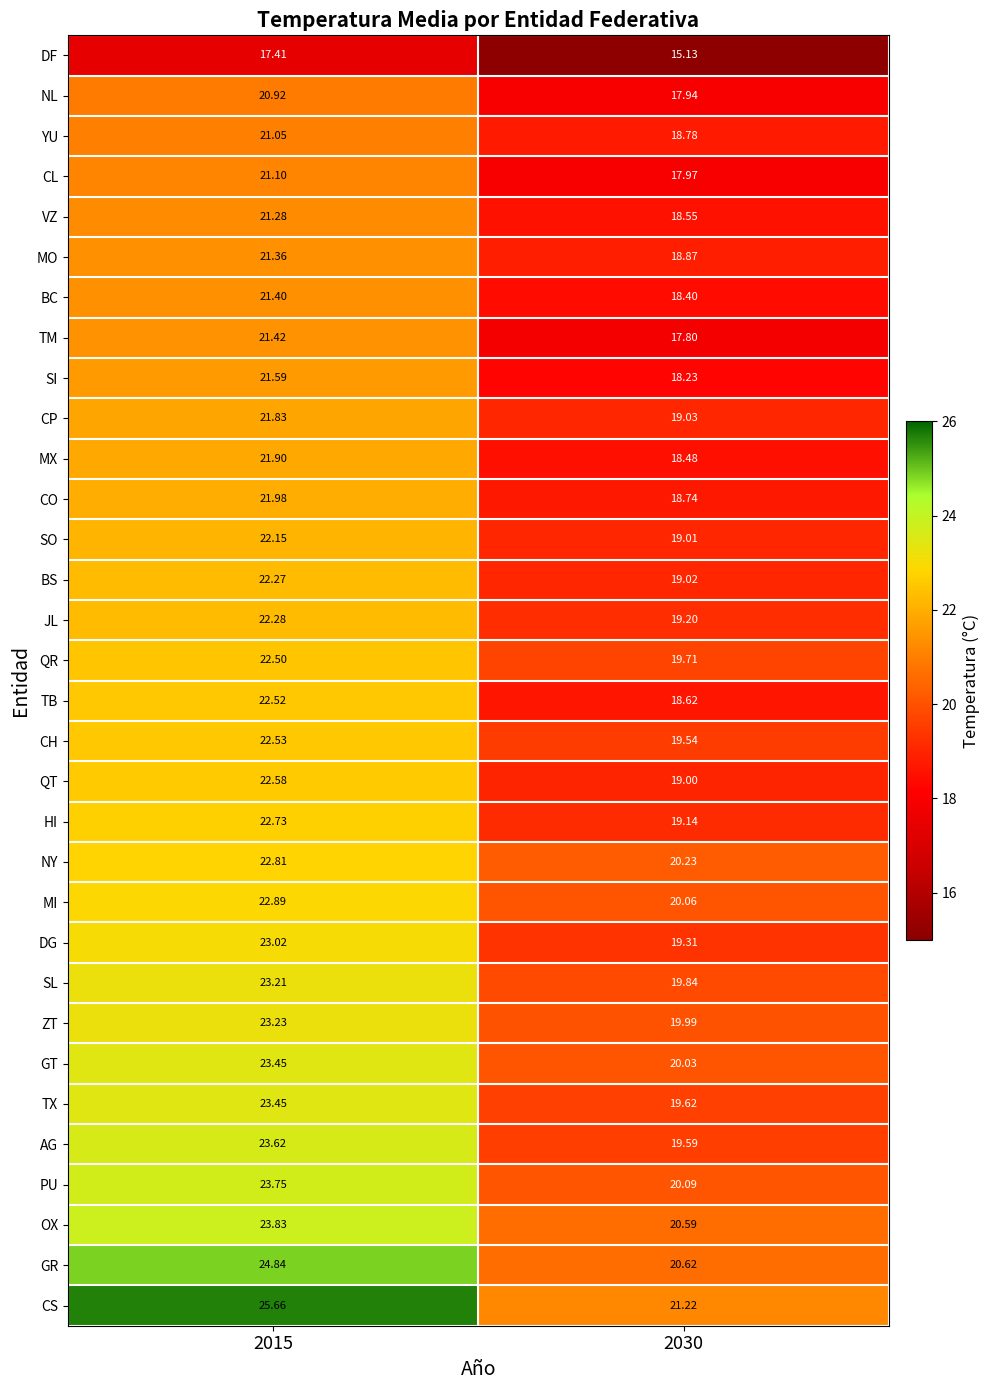

Which series changed the most between 2015 and 2030?

CS